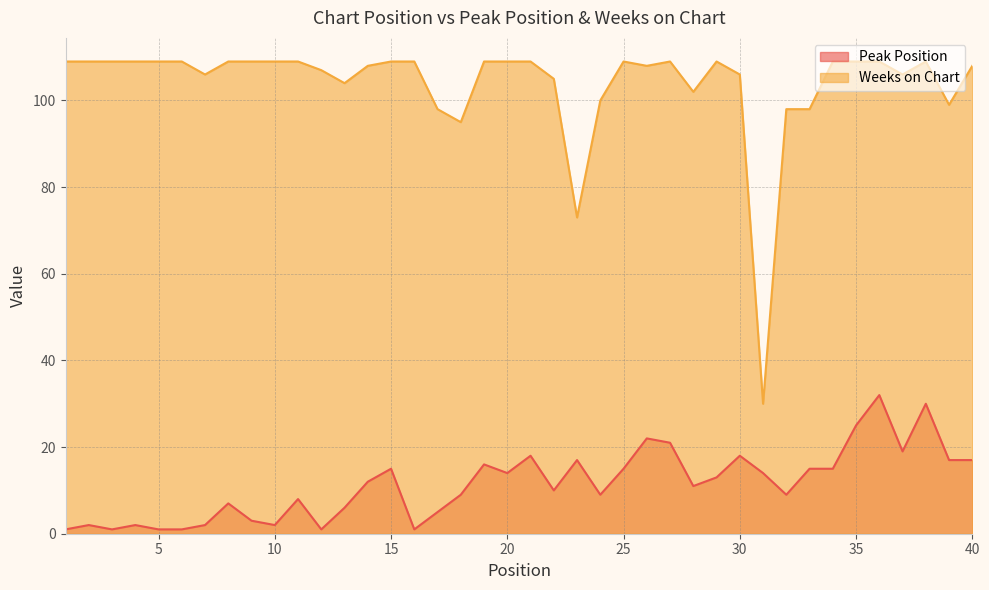

Between 37 and 20, which is larger?

37